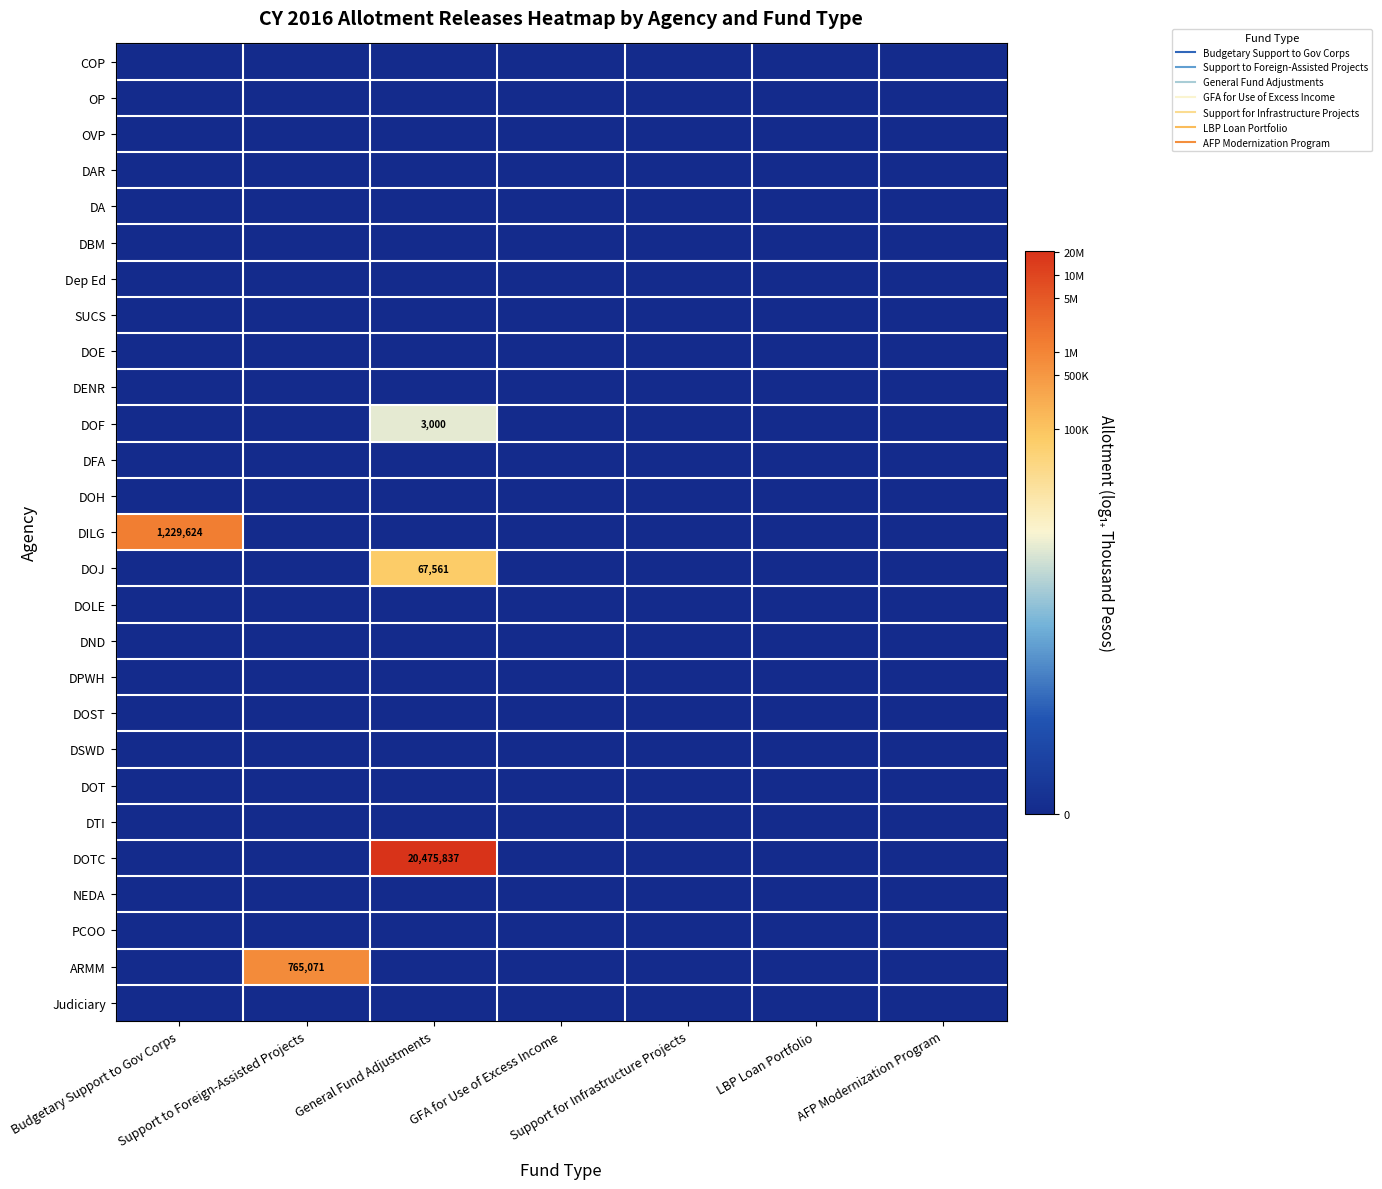

List the series in order of their peak value, highest first.

DOTC, DILG, ARMM, DOJ, DOF, COP, OP, OVP, DAR, DA, DBM, Dep Ed, SUCS, DOE, DENR, DFA, DOH, DOLE, DND, DPWH, DOST, DSWD, DOT, DTI, NEDA, PCOO, Judiciary